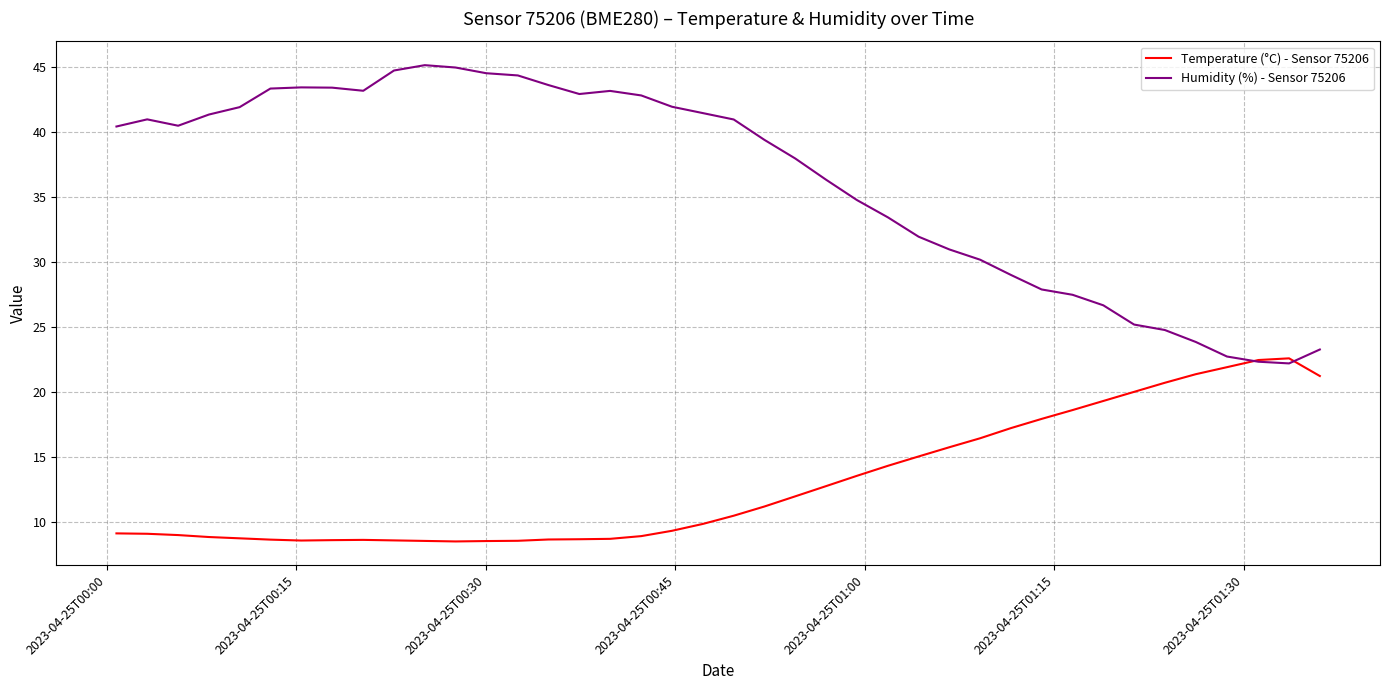

What is the greatest value displayed?

45.2